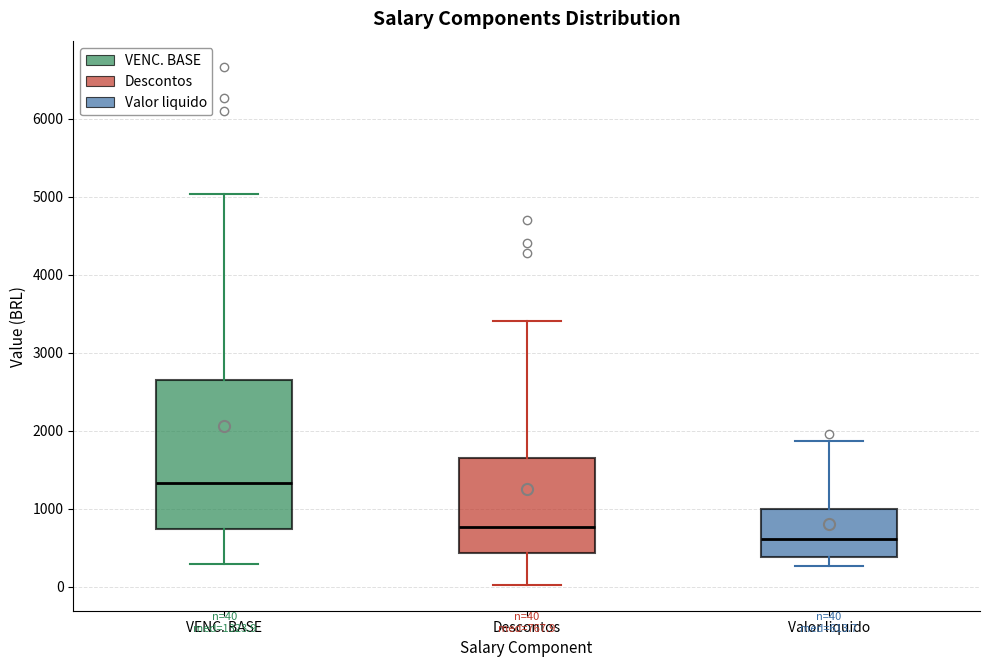

Which box has the lowest median line?

Valor liquido